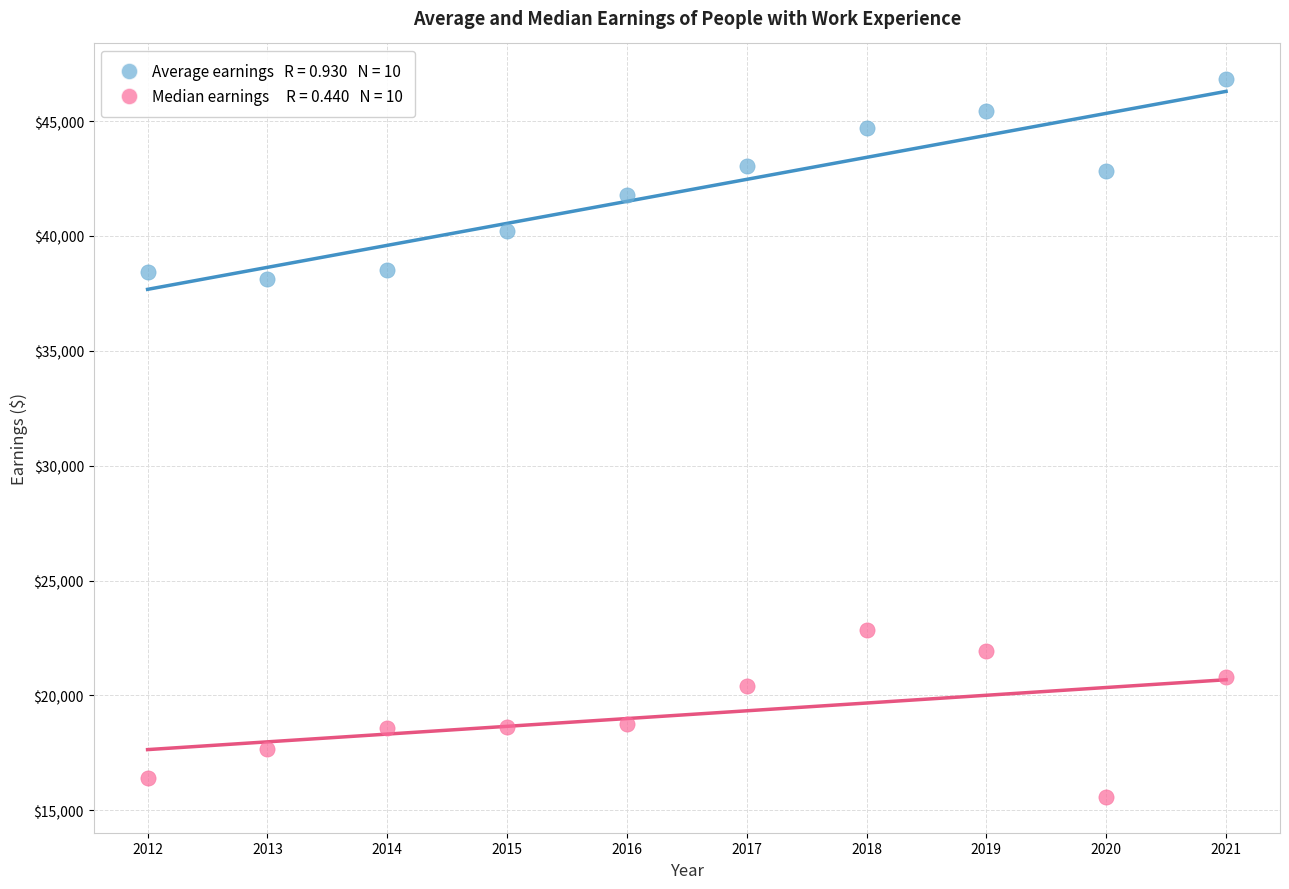

Across all data points, what is the range of X values (max minus min)?

9.0